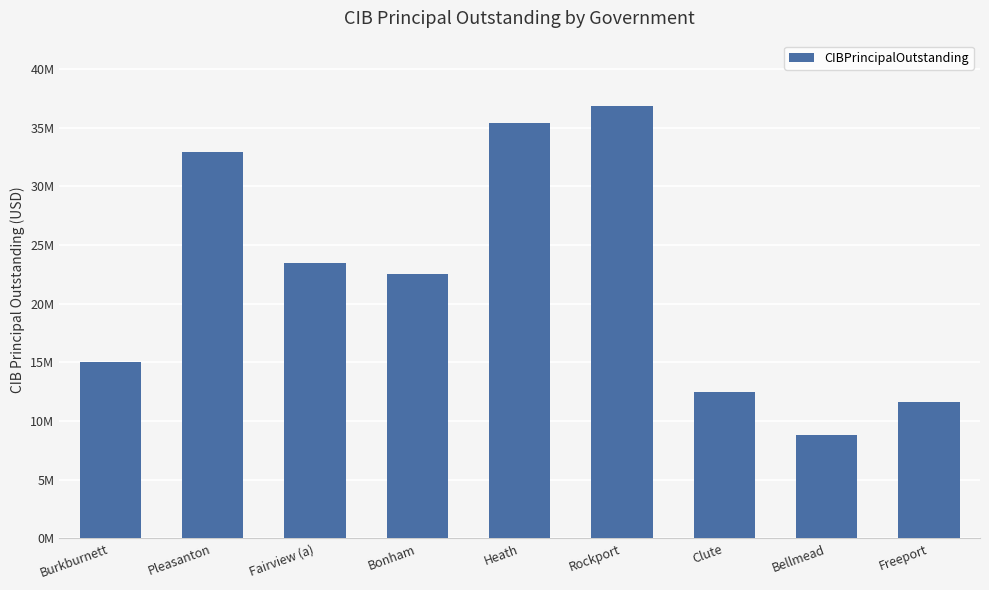

List the labels in order of value, smallest first.

Bellmead, Freeport, Clute, Burkburnett, Bonham, Fairview (a), Pleasanton, Heath, Rockport